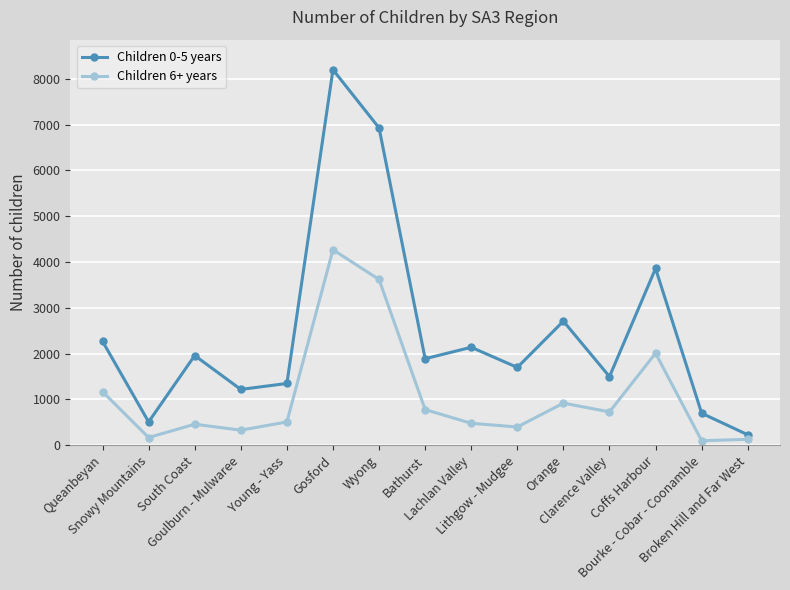

What is the difference between the highest and lowest values at Coffs Harbour?

1850